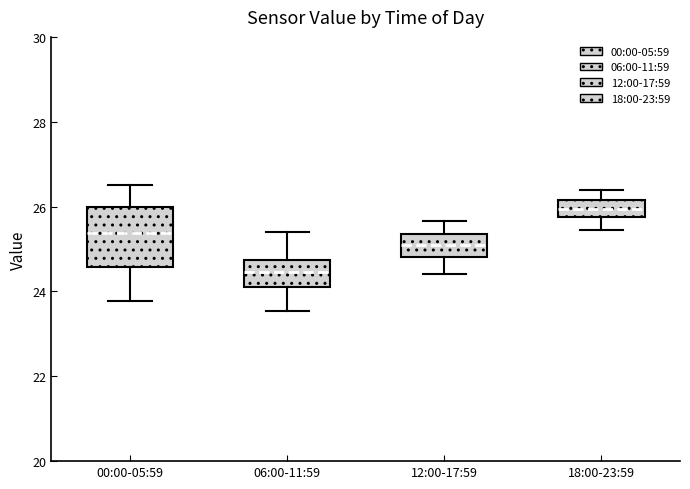

Reading left to right, transcribe this box plot: for each box, give where its median line is, the range the box spans, and where its two whiskers end, as read against the y-axis. The values are not printed on the chart, so give them approximately, as read against the axis.

00:00-05:59: median 25.4, box 24.6 to 26.0, whiskers 23.8 to 26.6
06:00-11:59: median 24.4, box 24.2 to 24.8, whiskers 23.6 to 25.4
12:00-17:59: median 25.2, box 24.8 to 25.4, whiskers 24.4 to 25.6
18:00-23:59: median 26.0, box 25.8 to 26.2, whiskers 25.4 to 26.4